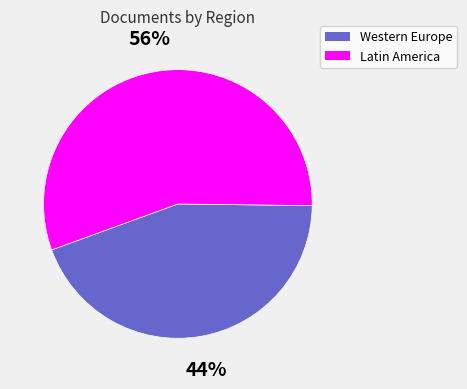

Is there a majority slice in this chart?

Yes